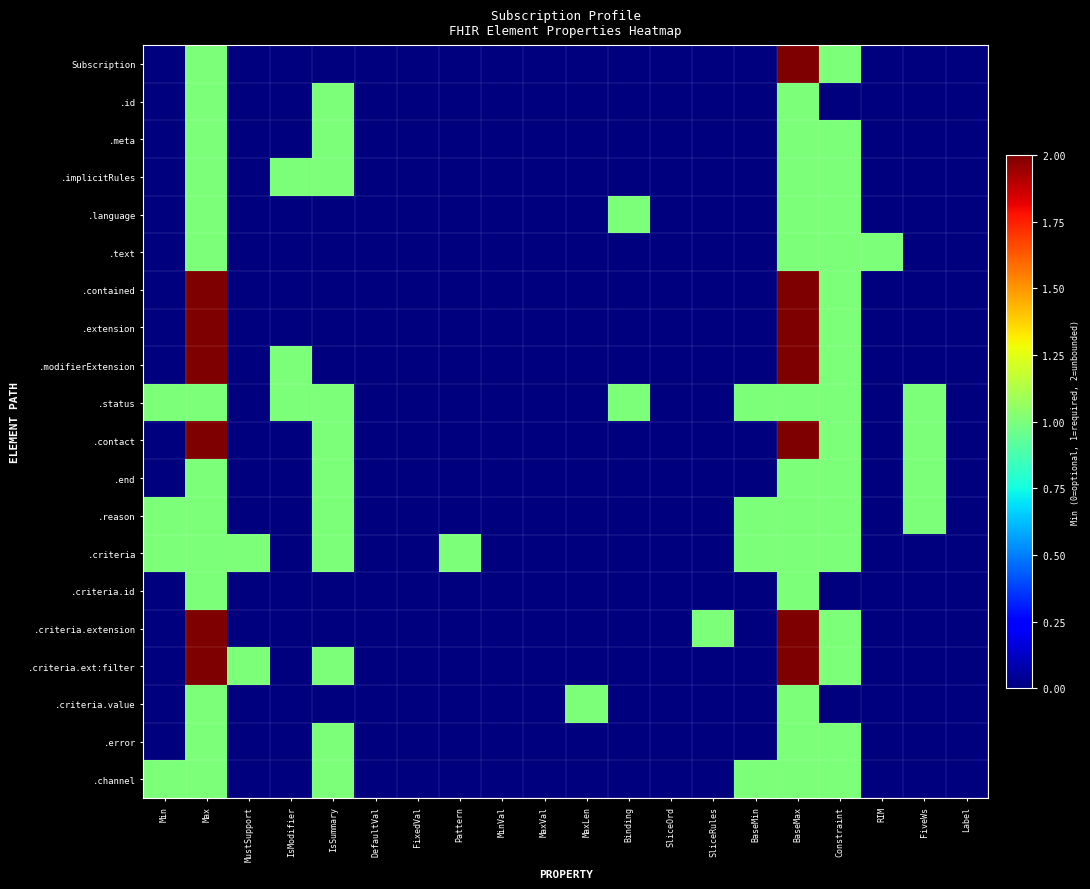

What is the greatest value displayed?

2